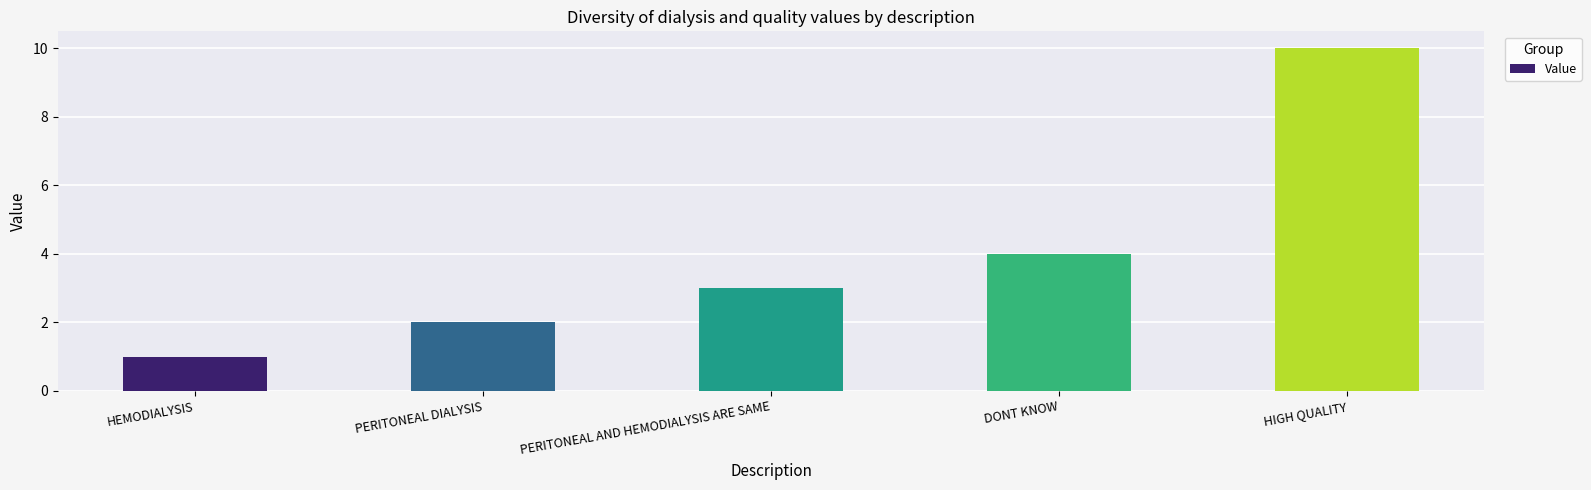

What value does the data have at HEMODIALYSIS?

1